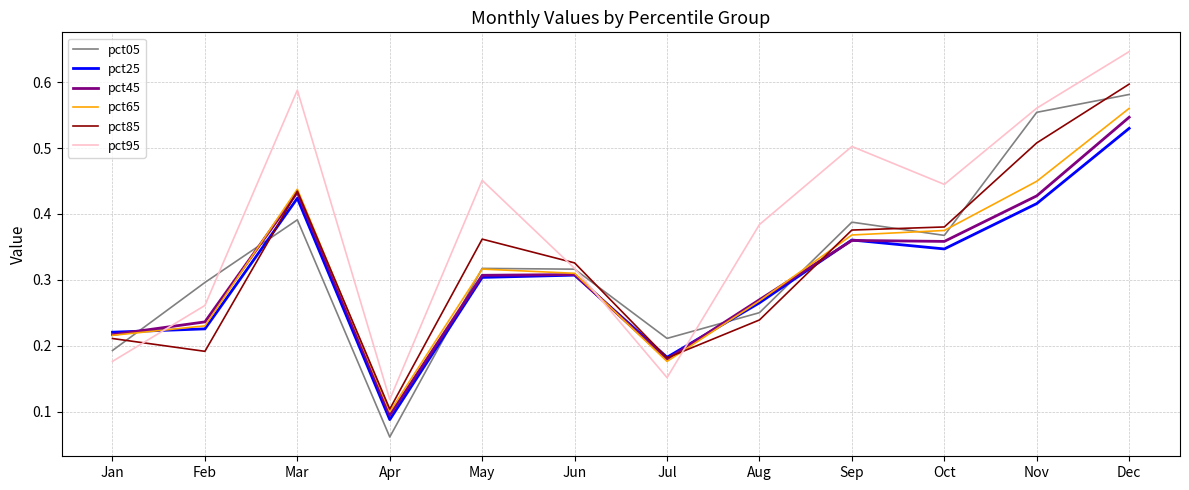

Between Jan and Oct, which series saw the biggest shift?

pct95